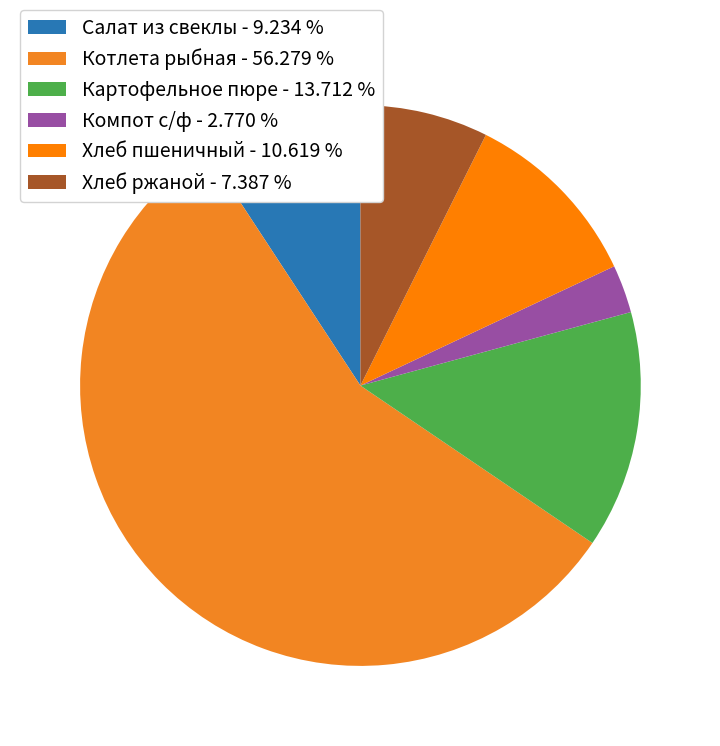

Combined, what portion of the pie is Котлета рыбная and Хлеб ржаной?

63.7%